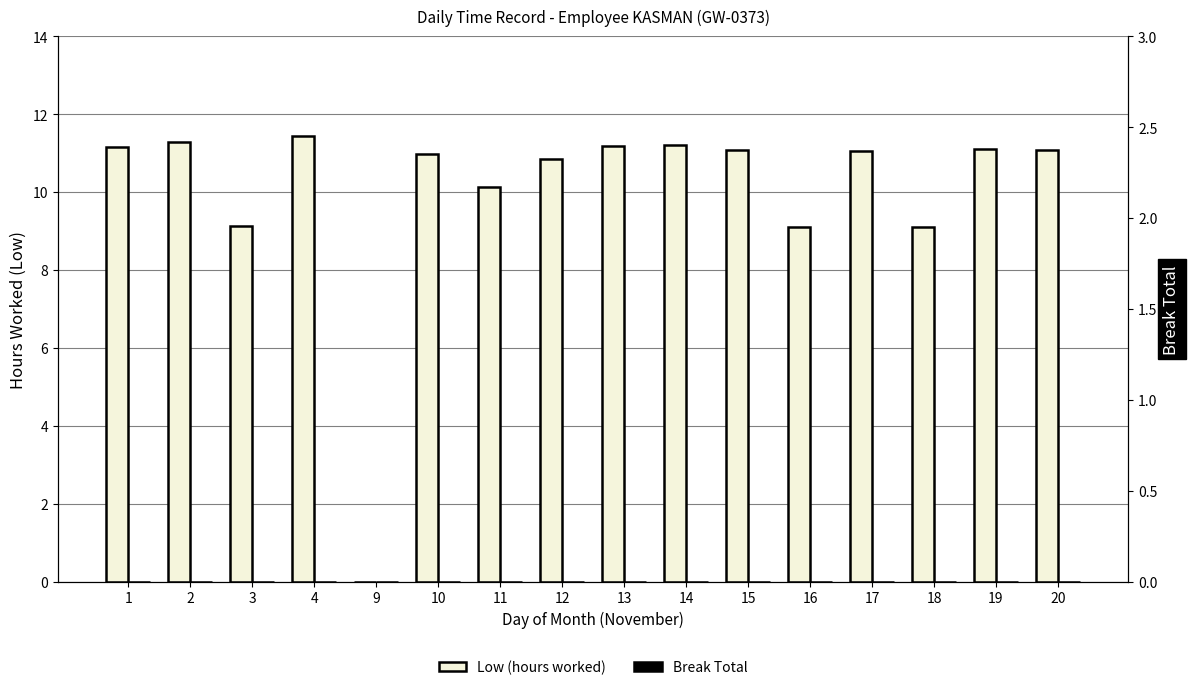

What value does the Low (hours worked) series have at 15?

11.1